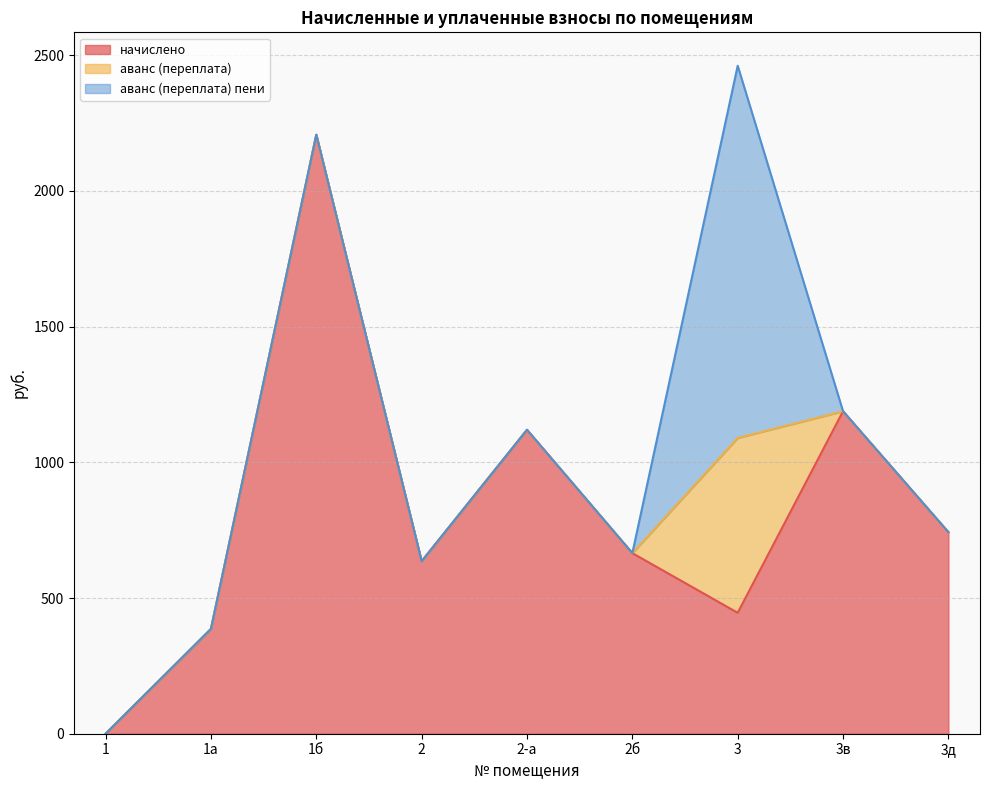

Between 1а and 3д, which is larger?

3д